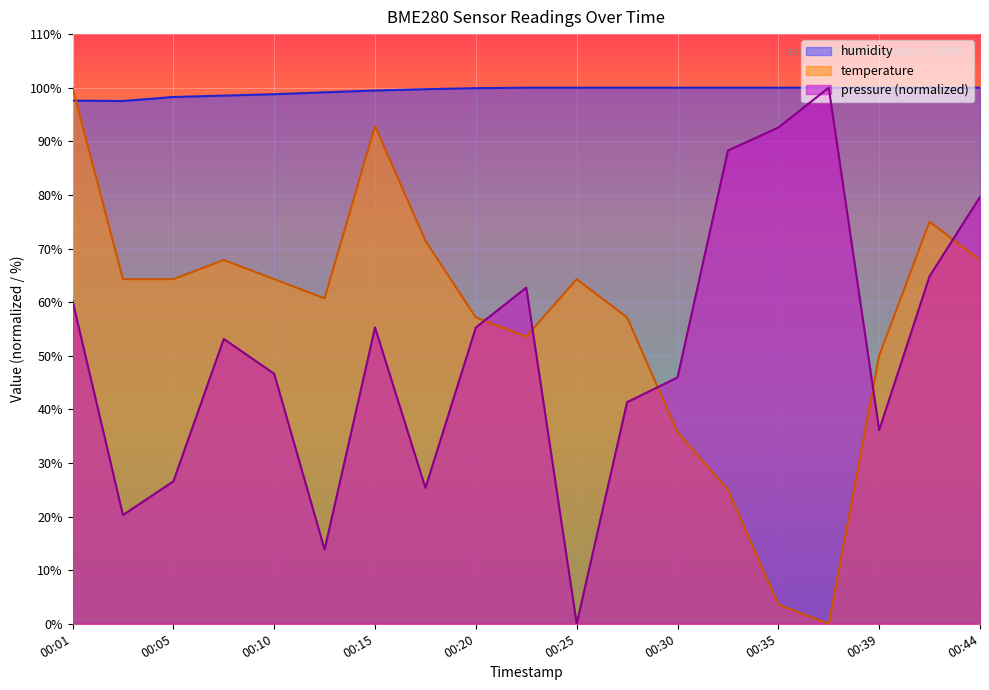

How many distinct data groups are displayed?

3